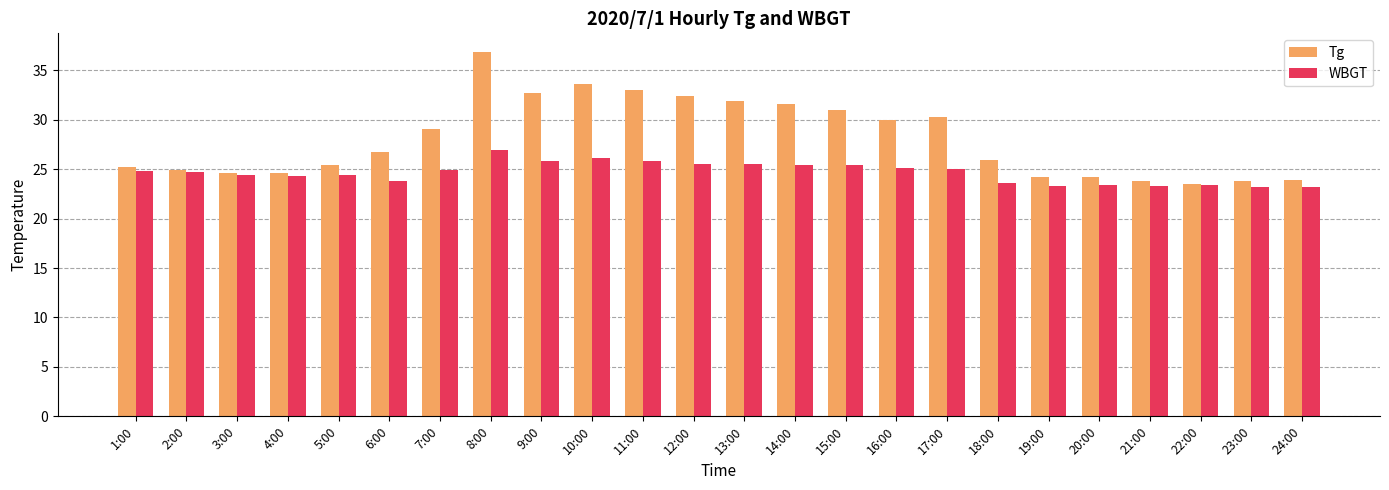

What is the difference between the second highest and second lowest values in the Tg series?

9.8